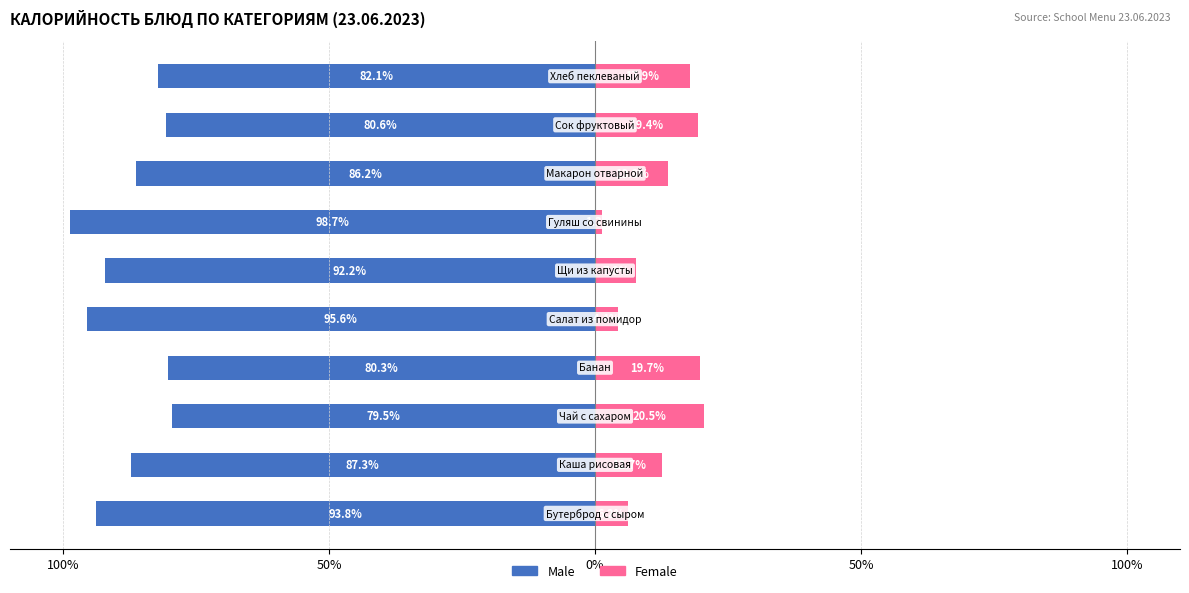

Between 50% and 9, which is larger?

9